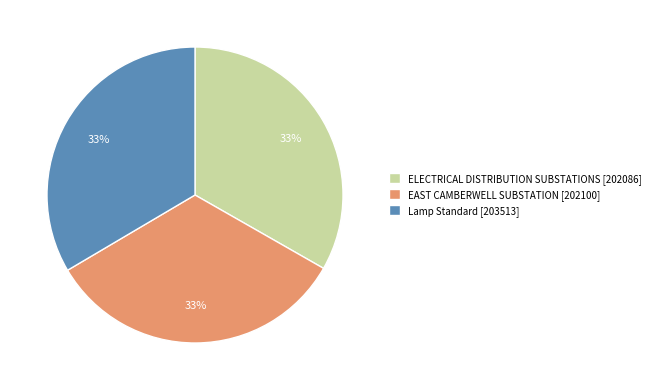

To the nearest percent, what portion does Lamp Standard [203513] represent?

33%